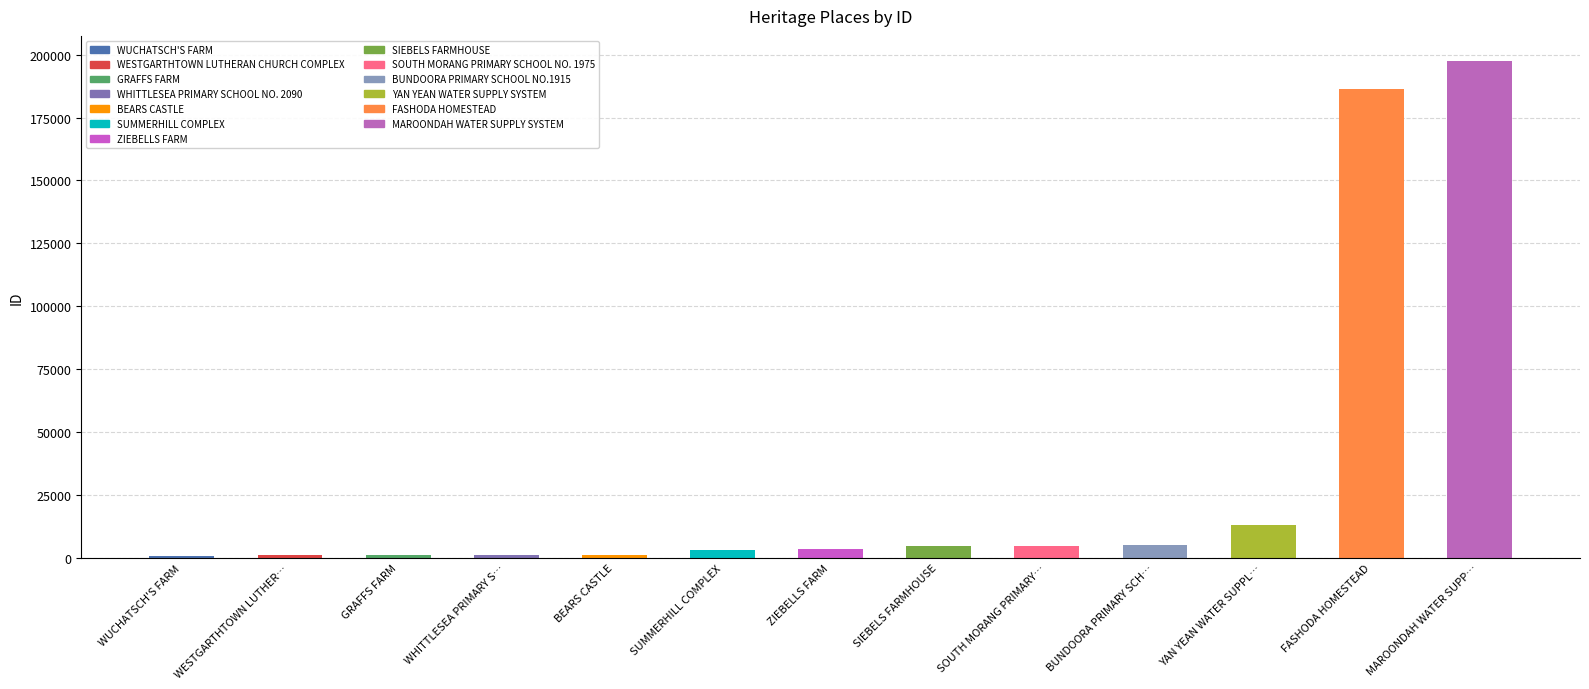

What is the maximum value shown in the chart?

197552